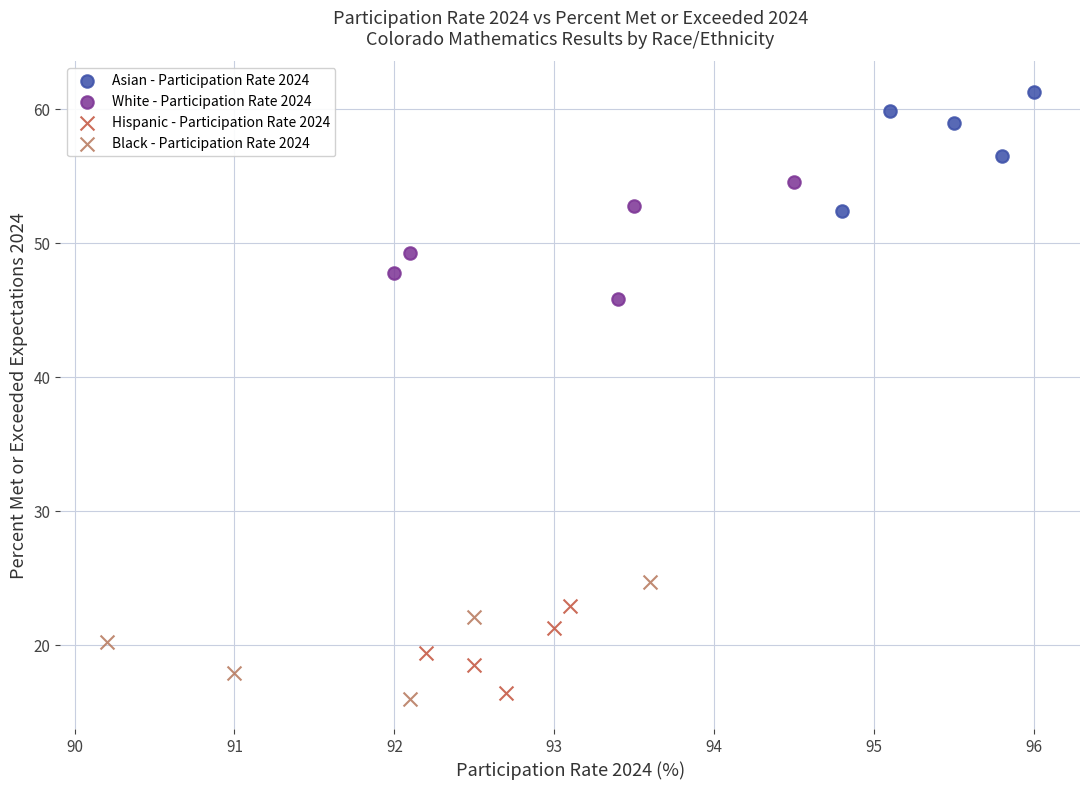

Which series reaches the maximum Y coordinate?

Asian - Participation Rate 2024